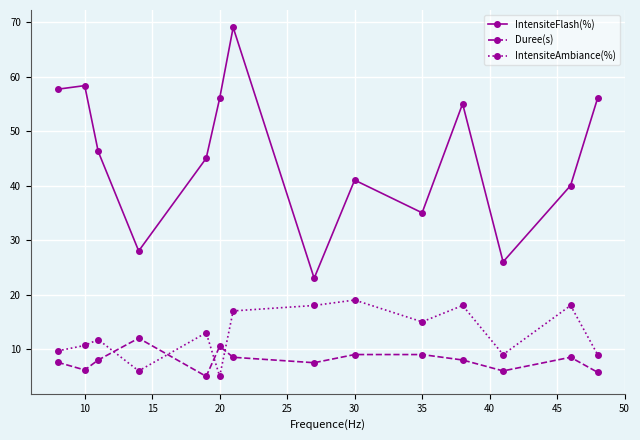

Which series has the largest total across all categories?

IntensiteFlash(%)